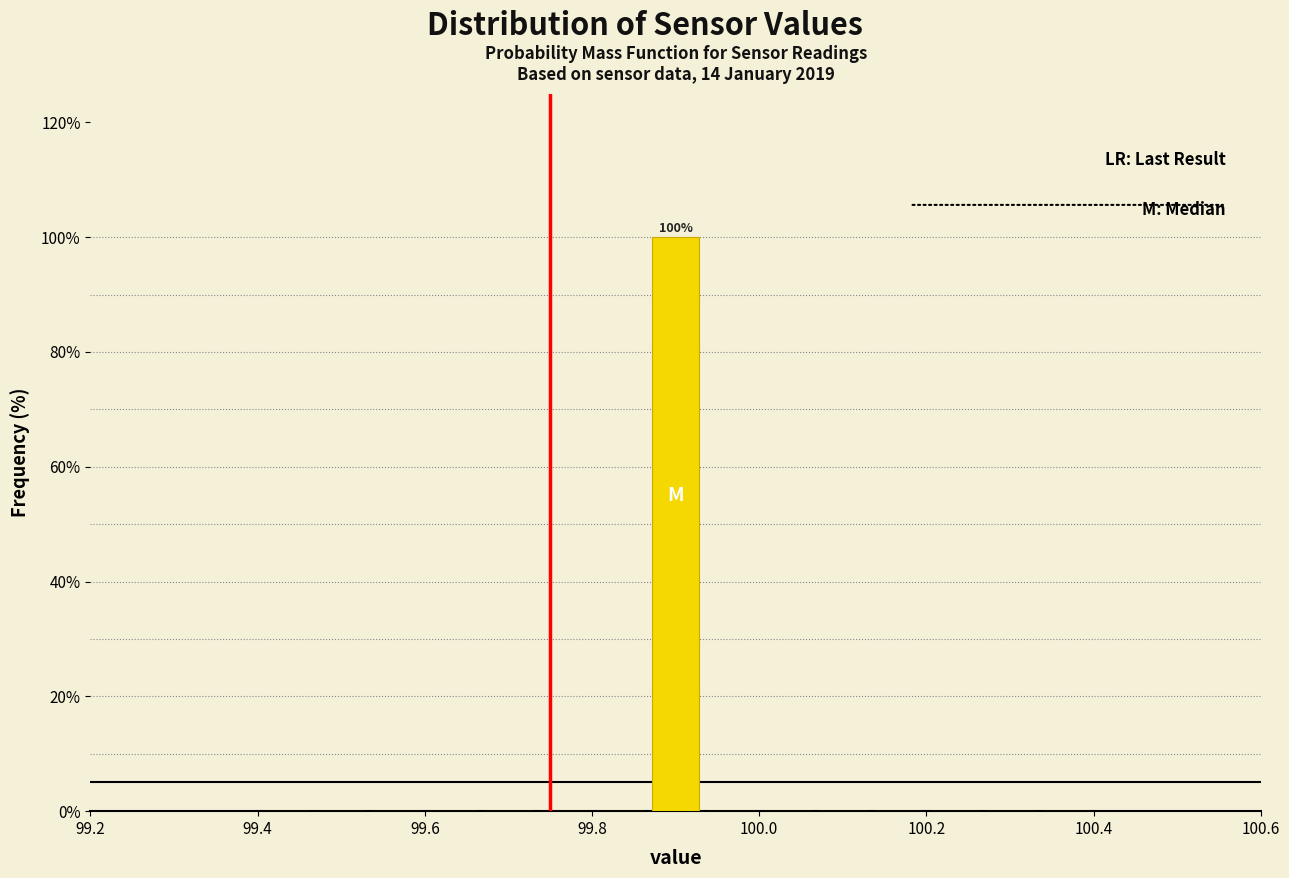

Around what value on the x-axis is the tallest bar? Give the approximate position of its centre, as read against the axis.

99.90